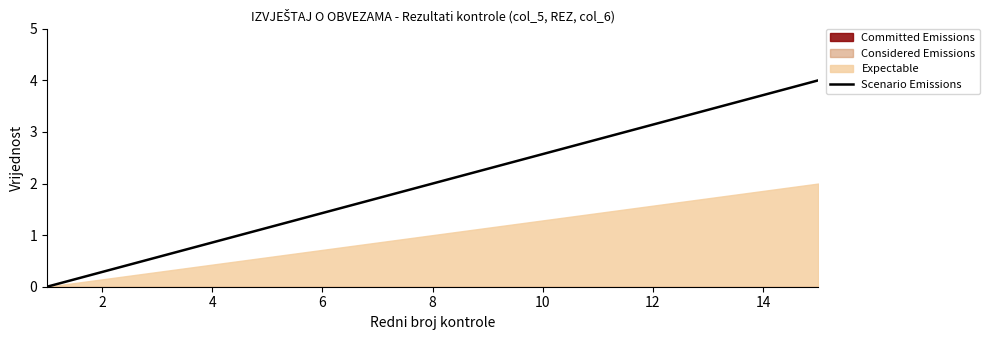

How many positive values are there?

14